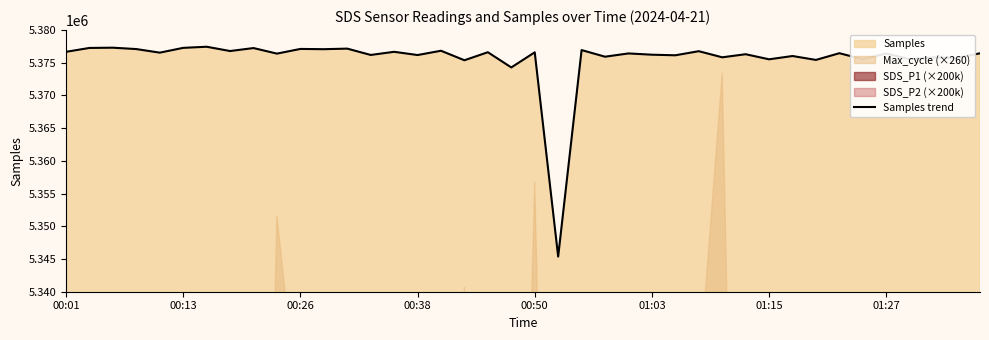

Is it true that the value at 00:26 is 5377117?

True